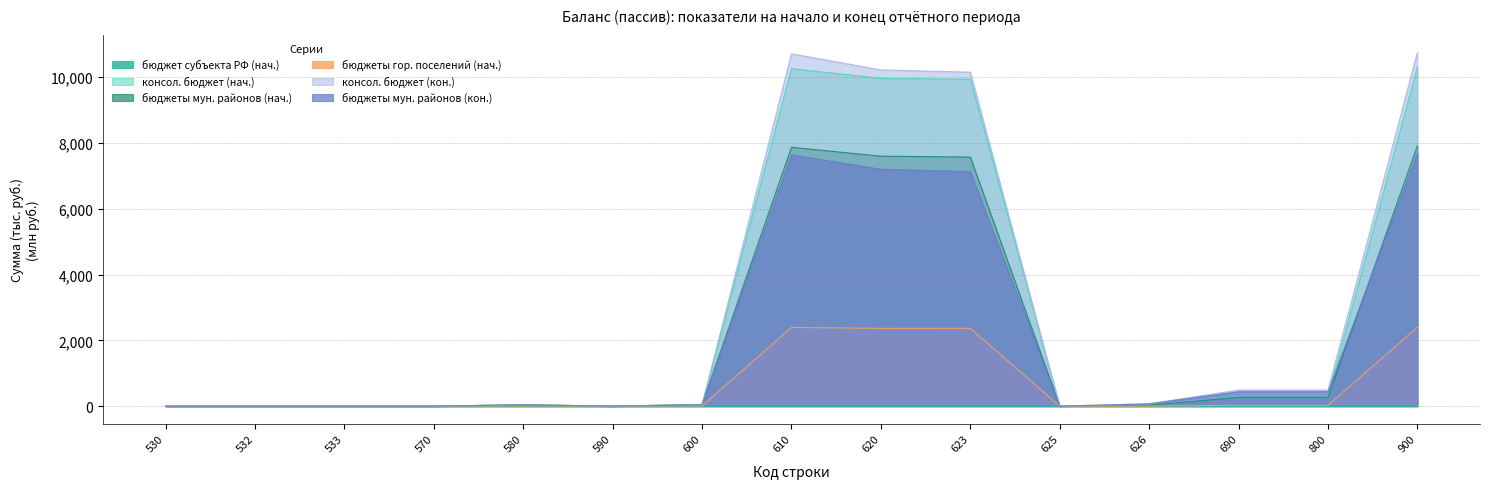

Which series ends up on top after the final intersection of бюджеты мун. районов (кон.) and бюджеты гор. поселений (нач.)?

бюджеты мун. районов (кон.)